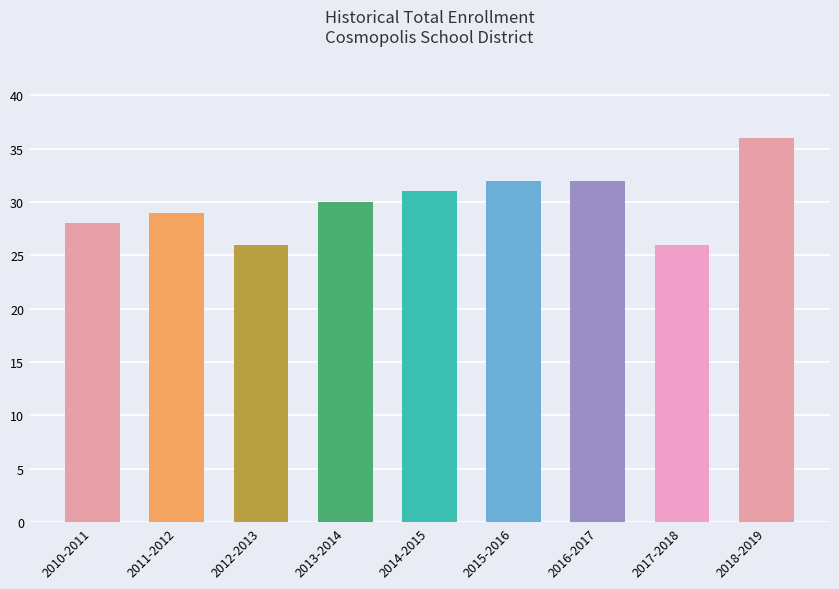

What is the maximum value shown in the chart?

36